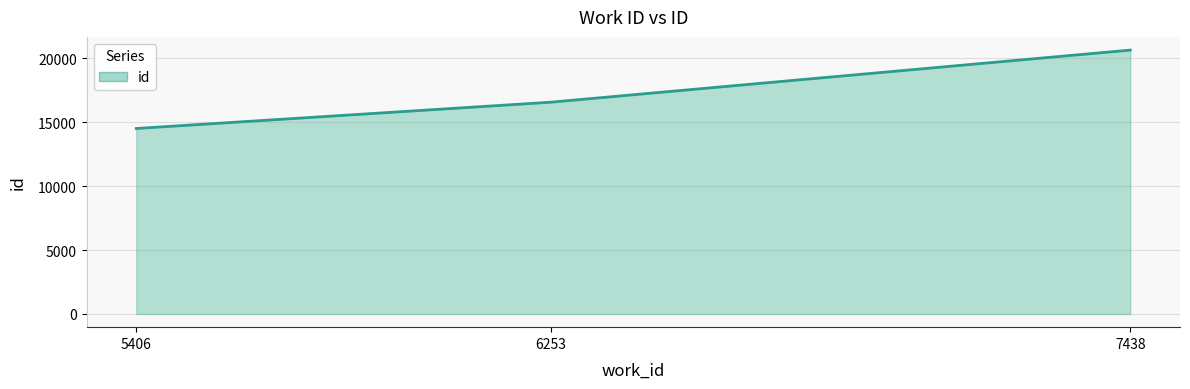

List the labels in order of value, largest first.

7438, 6253, 5406